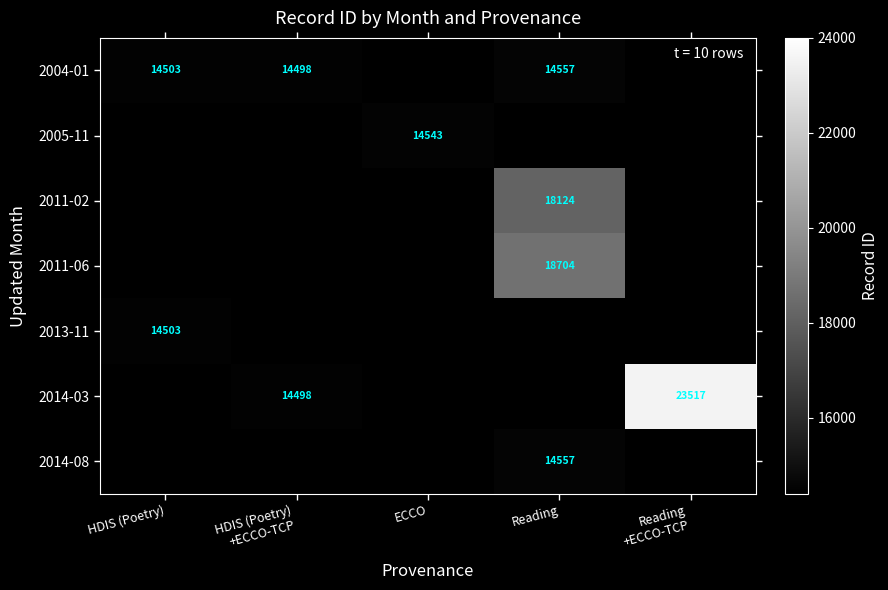

True or false: 2013-11 has a value of 14503 at HDIS (Poetry).

True